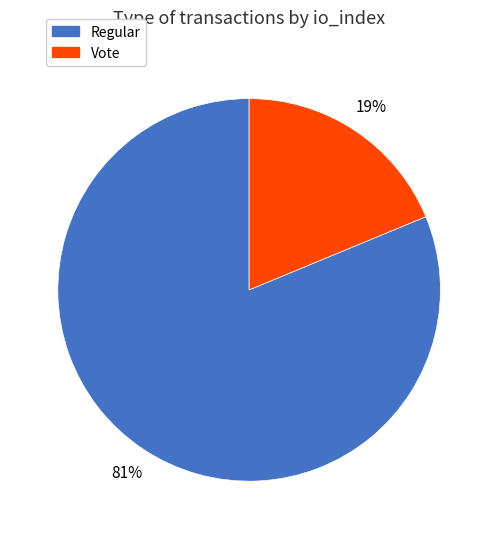

Is there a majority slice in this chart?

Yes